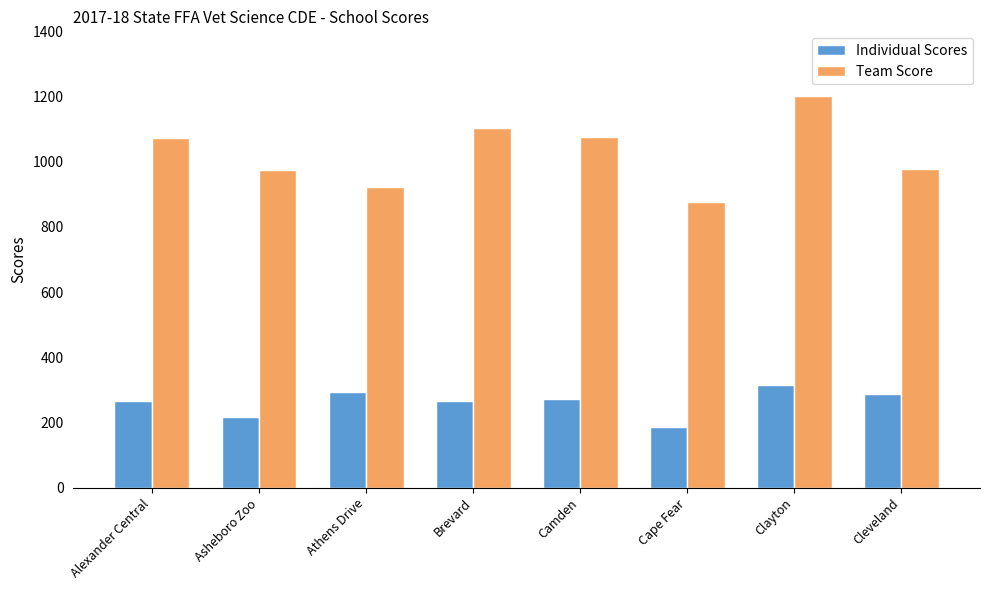

Is it true that Team Score equals 257 at Athens Drive?

False